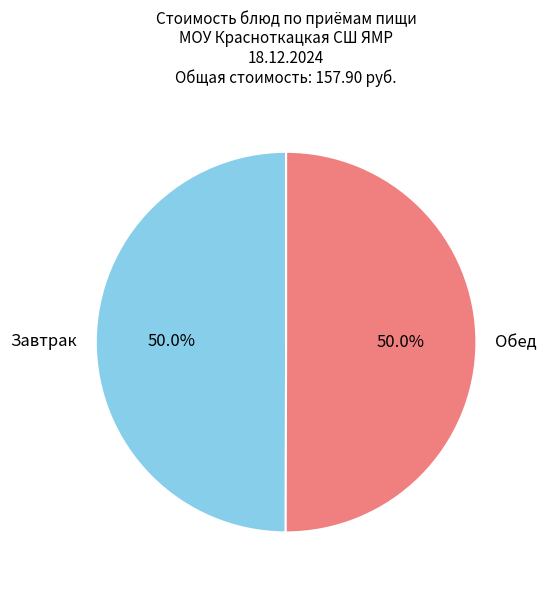

What percentage is NOT represented by Обед?

50.0%